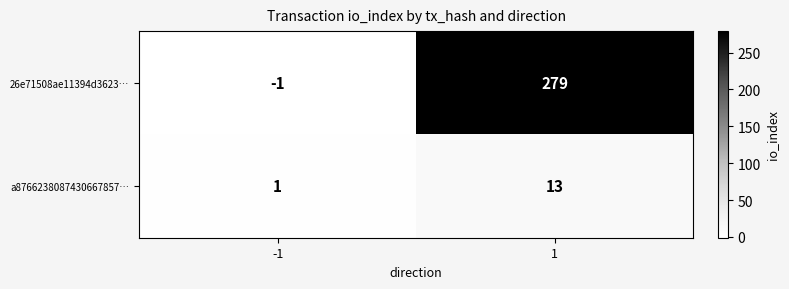

Rank the series at 1 from highest to lowest value.

26e71508ae11394d3623…, a8766238087430667857…